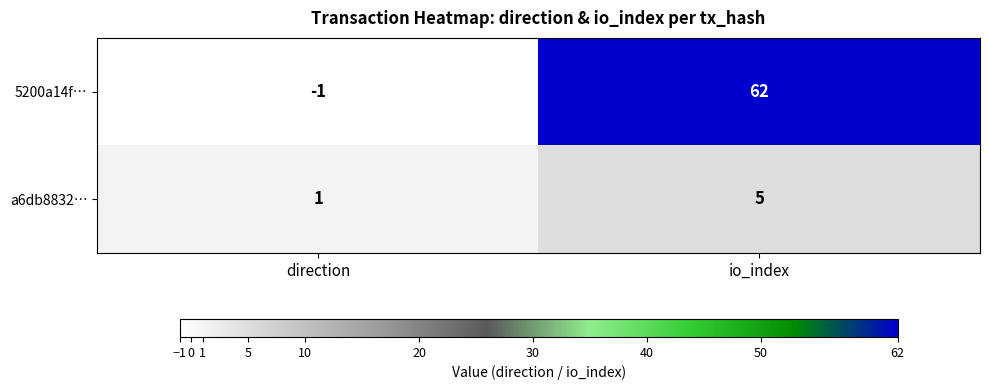

Which series has the largest total across all categories?

5200a14f…